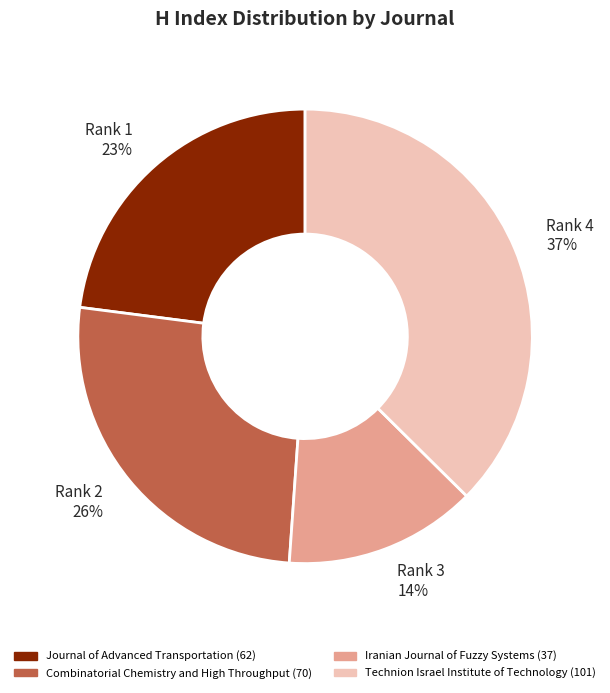

To the nearest percent, what percentage of the pie is Rank 4 37%?

37%